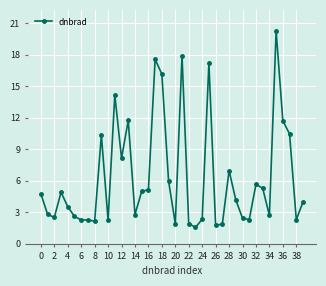

What is the average value?

6.3